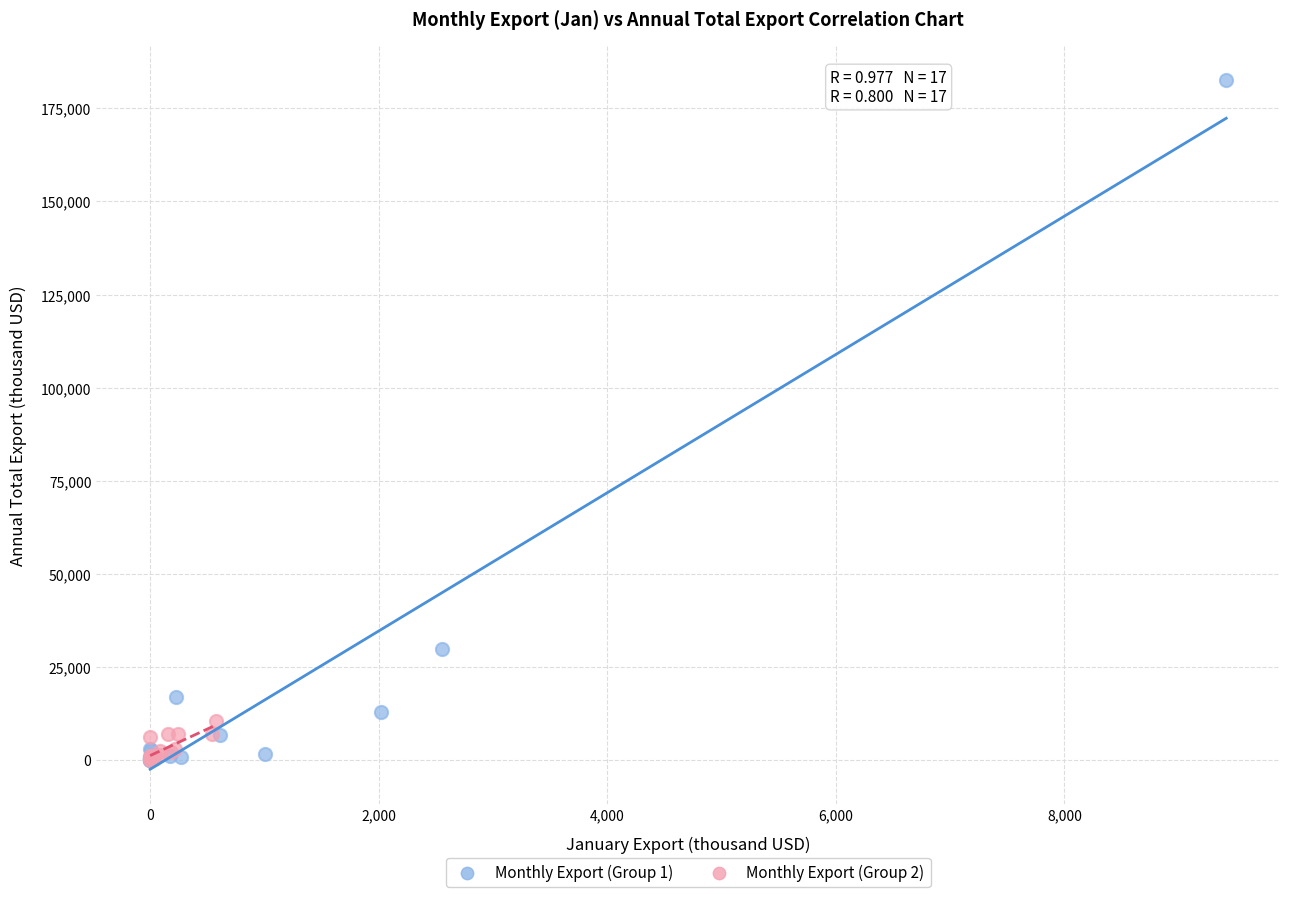

Which series has the largest Y range (max minus min)?

Monthly Export (Group 1)